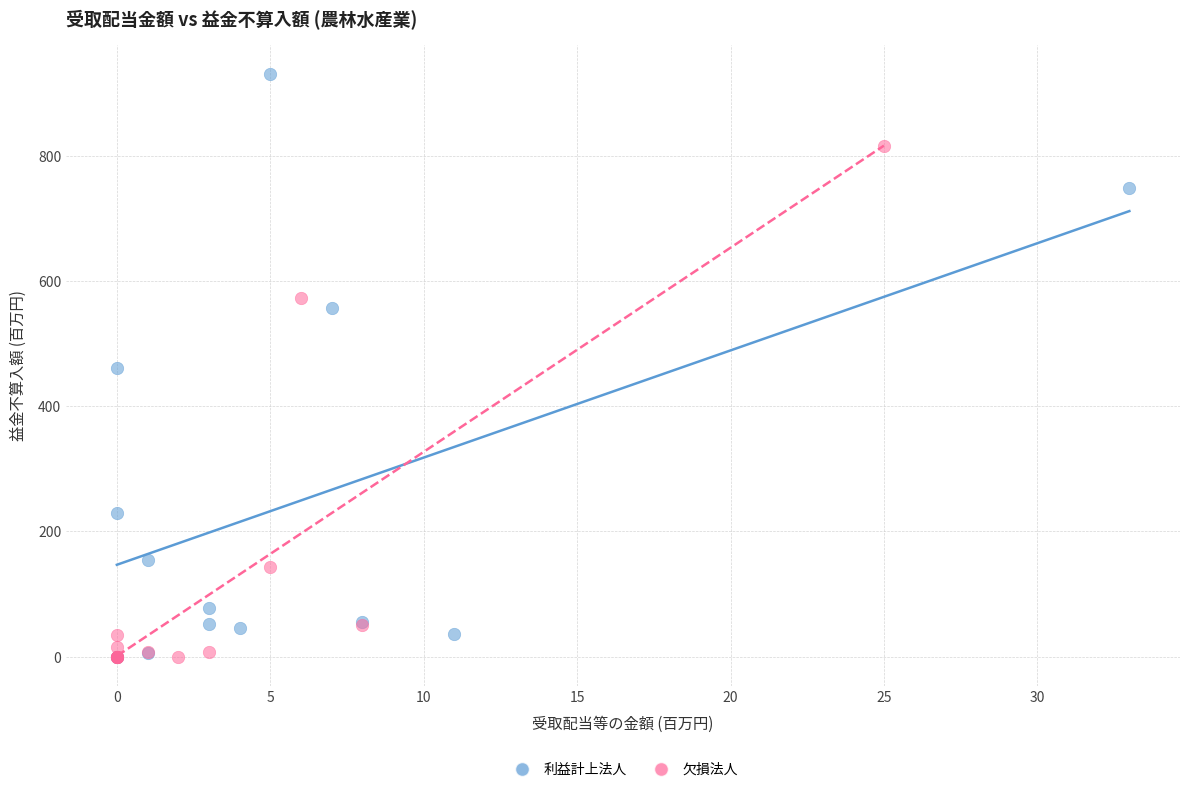

Which series has the widest spread of Y values?

利益計上法人